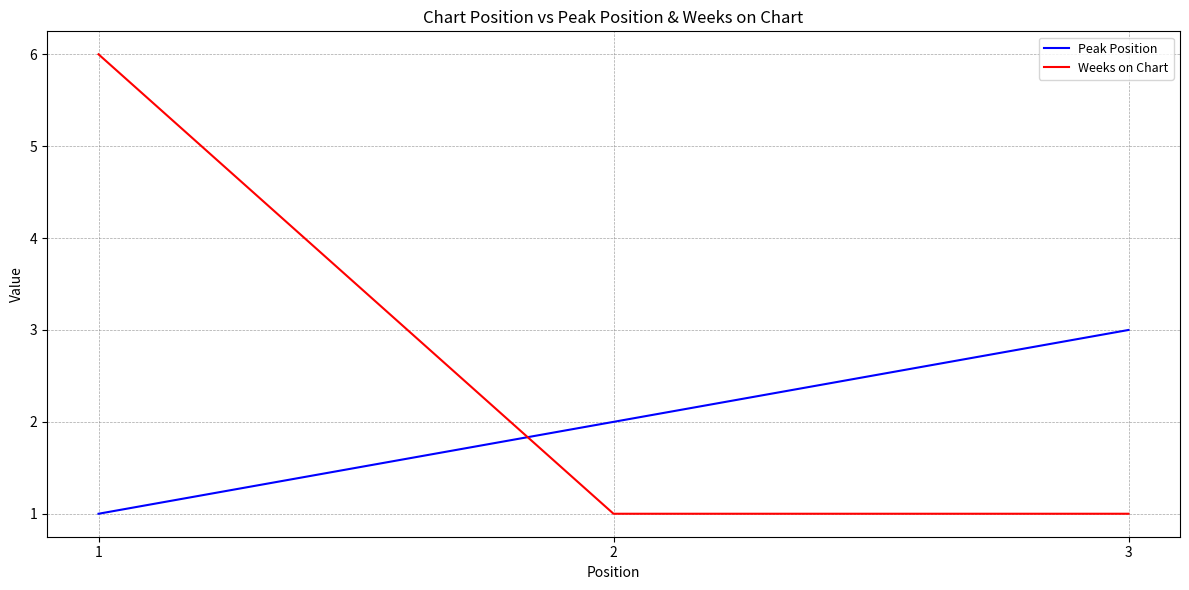

What is the difference between the Peak Position values at 2 and 1?

1